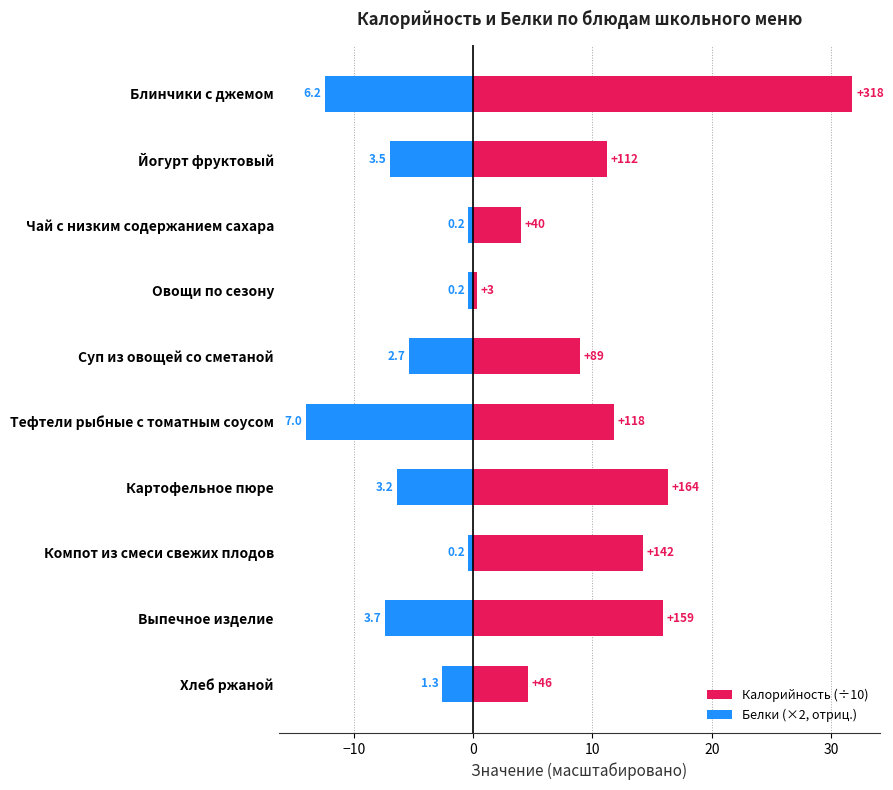

At how many categories does at least one series exceed -8?

10